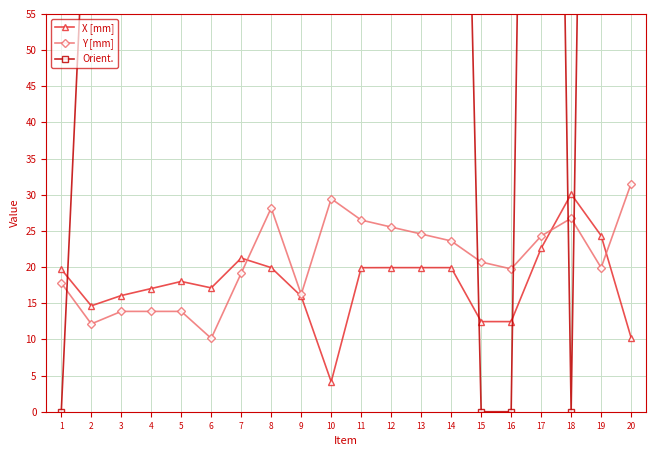

At which label does Y [mm] first exceed 20?

8